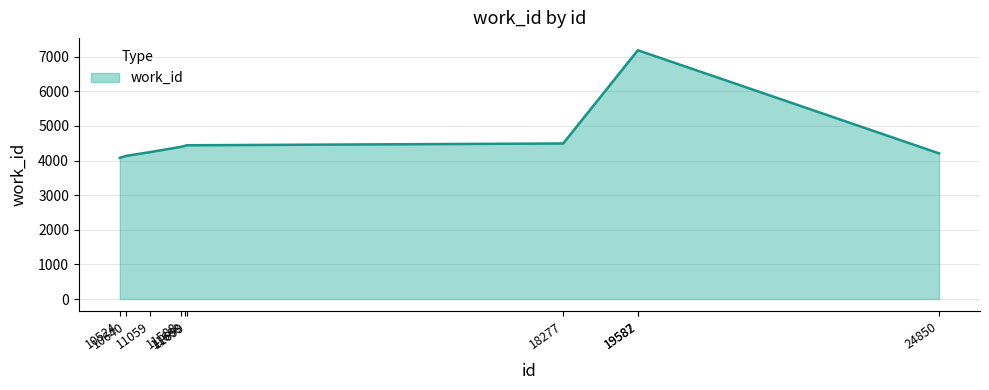

What is the greatest value displayed?

7187